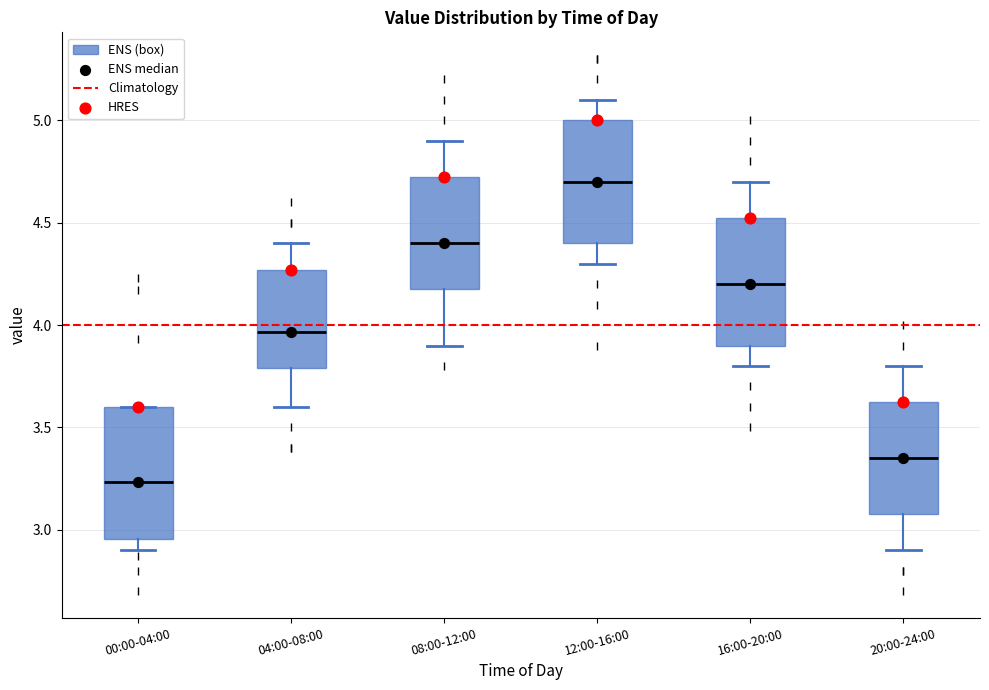

Reading left to right, read every box against the y-axis: the position of its median line, the range the box covers, and the ends of its whiskers. The values are not printed on the chart, so give them approximately, as read against the axis.

00:00-04:00: median 3.25, box 2.95 to 3.60, whiskers 2.90 to 3.60
04:00-08:00: median 3.95, box 3.80 to 4.25, whiskers 3.60 to 4.40
08:00-12:00: median 4.40, box 4.20 to 4.75, whiskers 3.90 to 4.90
12:00-16:00: median 4.70, box 4.40 to 5.00, whiskers 4.30 to 5.10
16:00-20:00: median 4.20, box 3.90 to 4.55, whiskers 3.80 to 4.70
20:00-24:00: median 3.35, box 3.10 to 3.65, whiskers 2.90 to 3.80